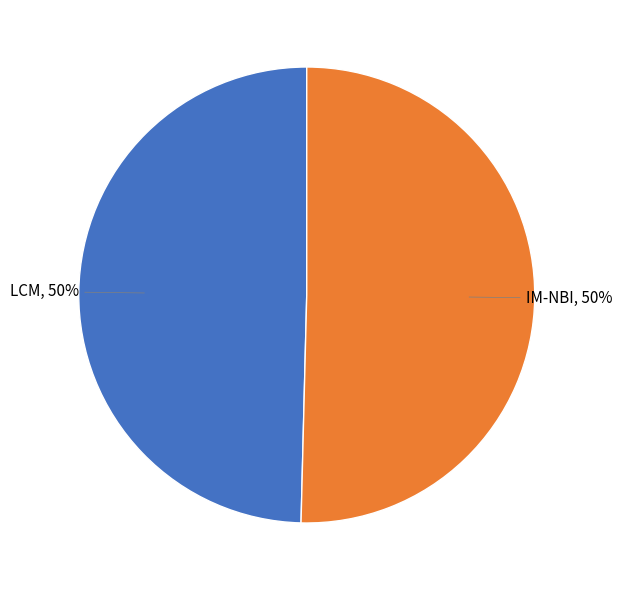

To the nearest percent, what is the average slice percentage?

50%